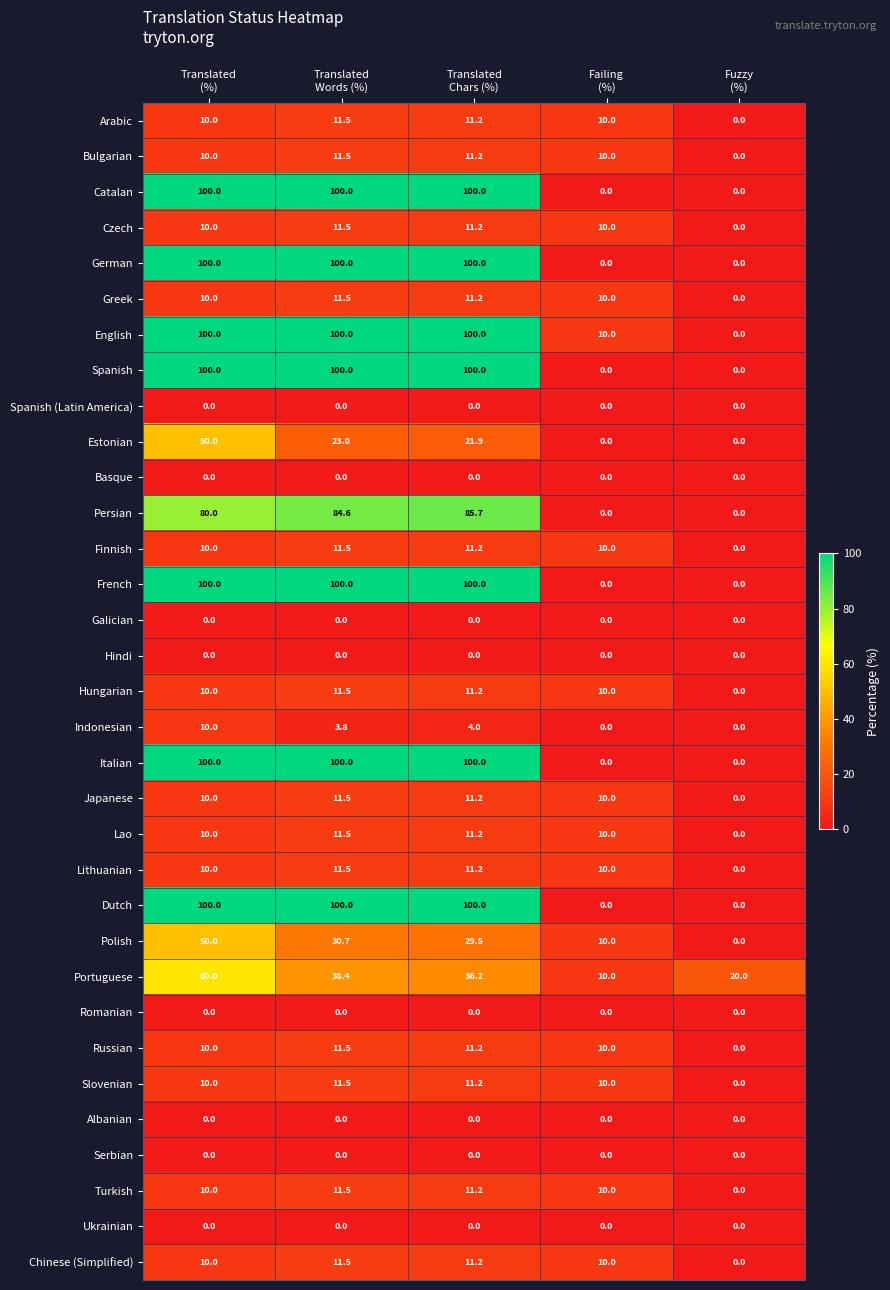

What is the difference between the second highest and minimum values in the Italian series?

100.0